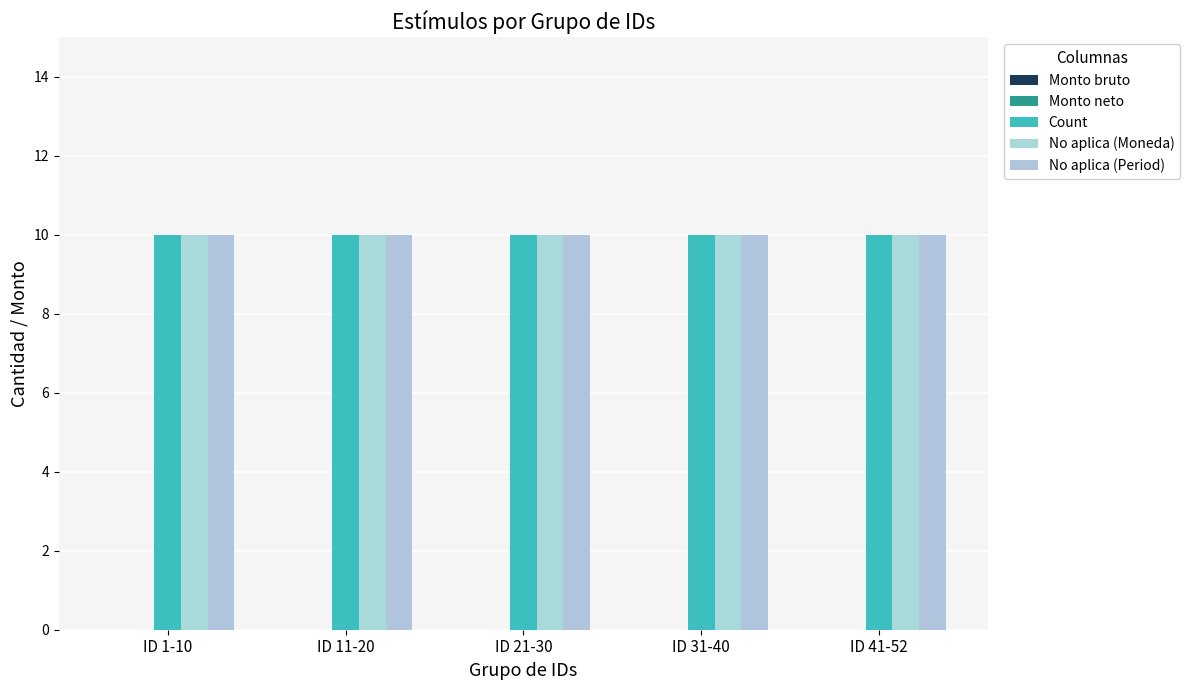

Which category has the highest value in the No aplica (Moneda) series?

ID 1-10